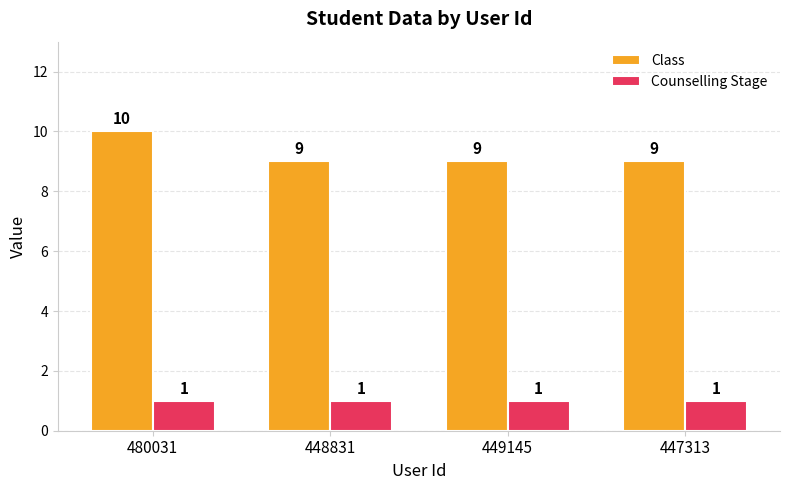

What is the label of the 1st bar from the right?

447313